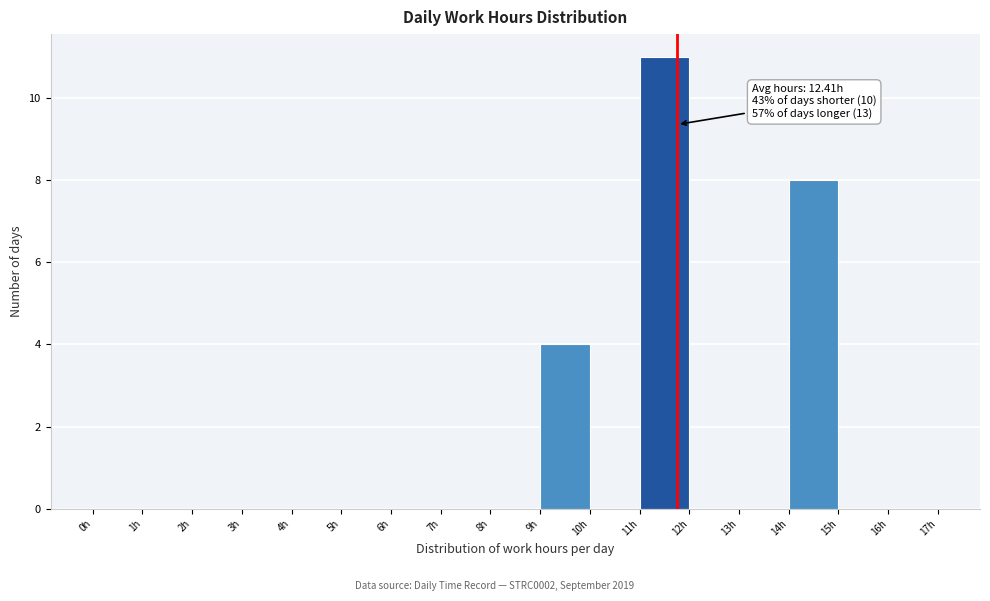

Which range on the x-axis has the tallest bar?

11 to 12